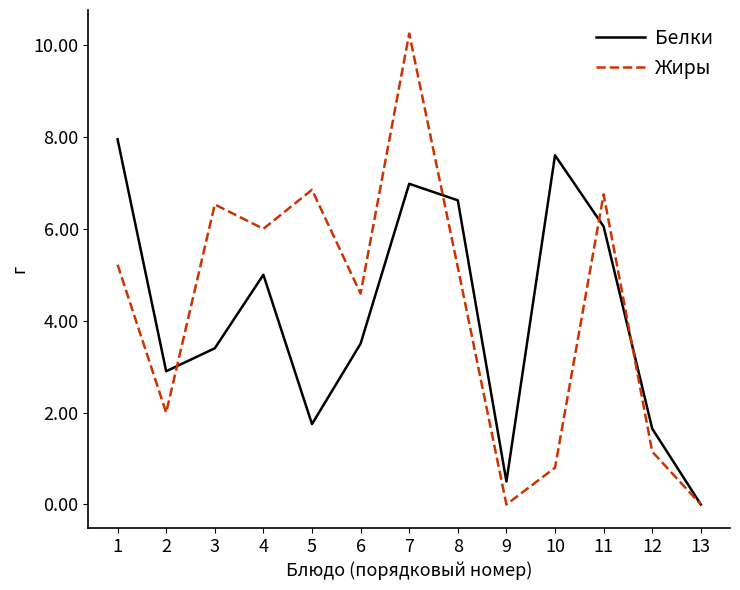

What is the total value across all series at 10?

8.4